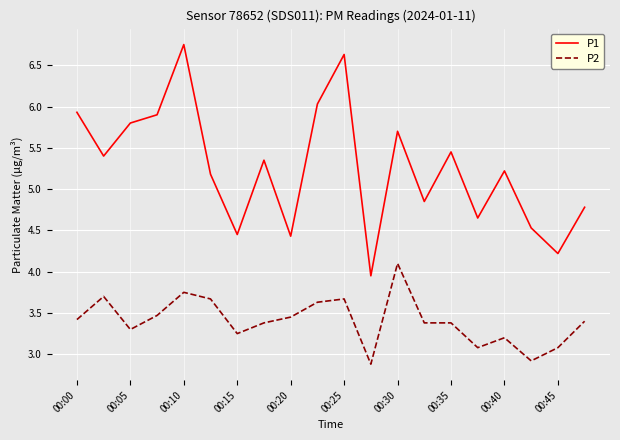

Rank the series by their maximum value, from lowest to highest.

P2, P1